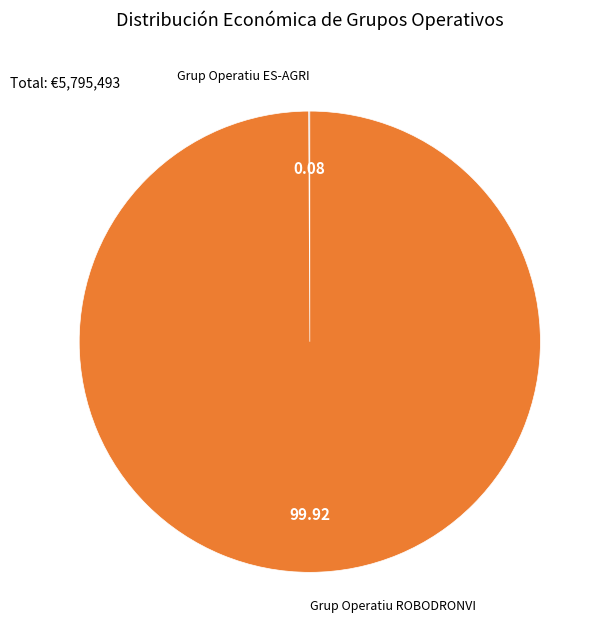

Does any single category account for the majority?

Yes